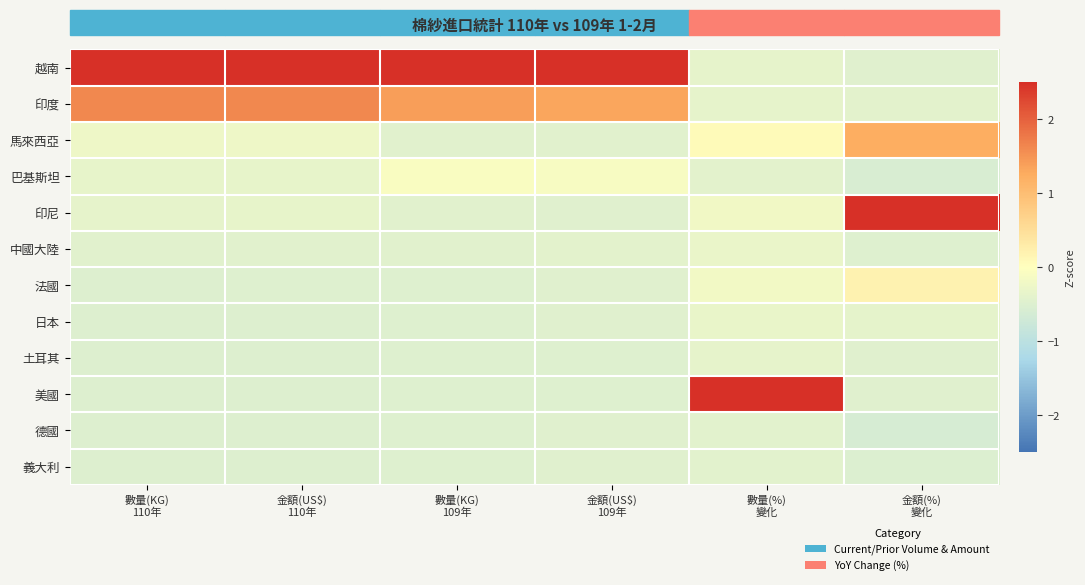

Reading left to right, list all the values displayed in this chart.

越南: 數量(KG)
110年=2.5	金額(US$)
110年=2.5	數量(KG)
109年=2.5	金額(US$)
109年=2.5	數量(%)
變化=-0.4	金額(%)
變化=-0.5
印度: 數量(KG)
110年=1.6	金額(US$)
110年=1.6	數量(KG)
109年=1.4	金額(US$)
109年=1.3	數量(%)
變化=-0.4	金額(%)
變化=-0.4
馬來西亞: 數量(KG)
110年=-0.2	金額(US$)
110年=-0.2	數量(KG)
109年=-0.4	金額(US$)
109年=-0.4	數量(%)
變化=0.1	金額(%)
變化=1.2
巴基斯坦: 數量(KG)
110年=-0.3	金額(US$)
110年=-0.3	數量(KG)
109年=-0.1	金額(US$)
109年=-0.1	數量(%)
變化=-0.4	金額(%)
變化=-0.6
印尼: 數量(KG)
110年=-0.4	金額(US$)
110年=-0.4	數量(KG)
109年=-0.4	金額(US$)
109年=-0.5	數量(%)
變化=-0.2	金額(%)
變化=2.5
中國大陸: 數量(KG)
110年=-0.4	金額(US$)
110年=-0.4	數量(KG)
109年=-0.4	金額(US$)
109年=-0.4	數量(%)
變化=-0.3	金額(%)
變化=-0.5
法國: 數量(KG)
110年=-0.5	金額(US$)
110年=-0.5	數量(KG)
109年=-0.5	金額(US$)
109年=-0.5	數量(%)
變化=-0.2	金額(%)
變化=0.2
日本: 數量(KG)
110年=-0.5	金額(US$)
110年=-0.5	數量(KG)
109年=-0.5	金額(US$)
109年=-0.5	數量(%)
變化=-0.3	金額(%)
變化=-0.4
土耳其: 數量(KG)
110年=-0.5	金額(US$)
110年=-0.5	數量(KG)
109年=-0.5	金額(US$)
109年=-0.5	數量(%)
變化=-0.4	金額(%)
變化=-0.5
美國: 數量(KG)
110年=-0.5	金額(US$)
110年=-0.5	數量(KG)
109年=-0.5	金額(US$)
109年=-0.5	數量(%)
變化=2.5	金額(%)
變化=-0.5
德國: 數量(KG)
110年=-0.5	金額(US$)
110年=-0.5	數量(KG)
109年=-0.5	金額(US$)
109年=-0.5	數量(%)
變化=-0.4	金額(%)
變化=-0.6
義大利: 數量(KG)
110年=-0.5	金額(US$)
110年=-0.5	數量(KG)
109年=-0.5	金額(US$)
109年=-0.5	數量(%)
變化=-0.4	金額(%)
變化=-0.5